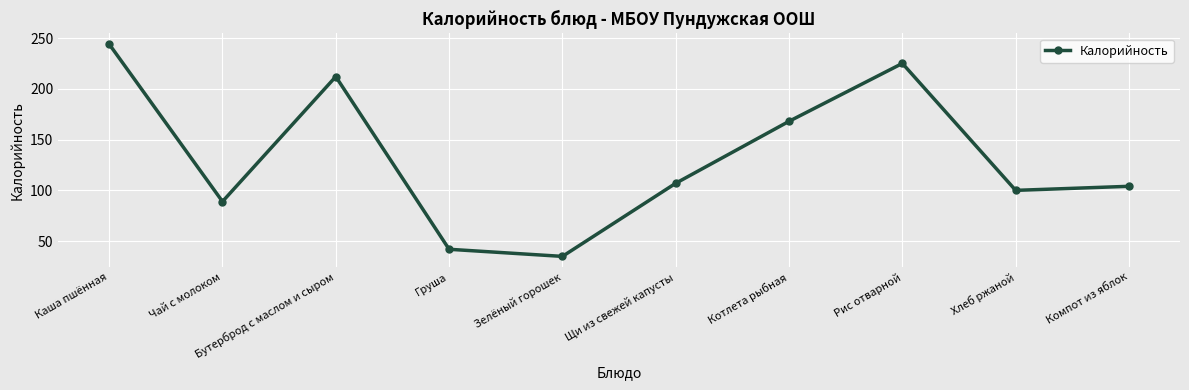

What is the sum of the values at Щи из свежей капусты and Хлеб ржаной?

207